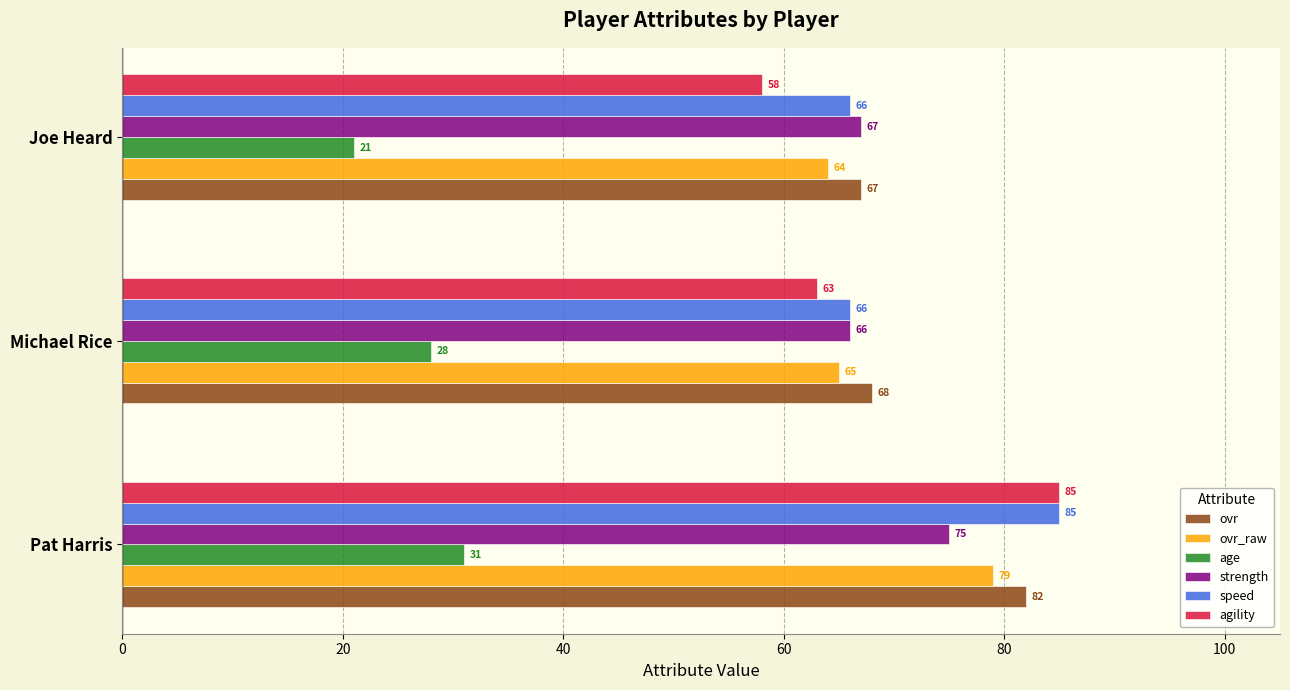

Rank the categories by agility value from highest to lowest.

Pat Harris, Michael Rice, Joe Heard